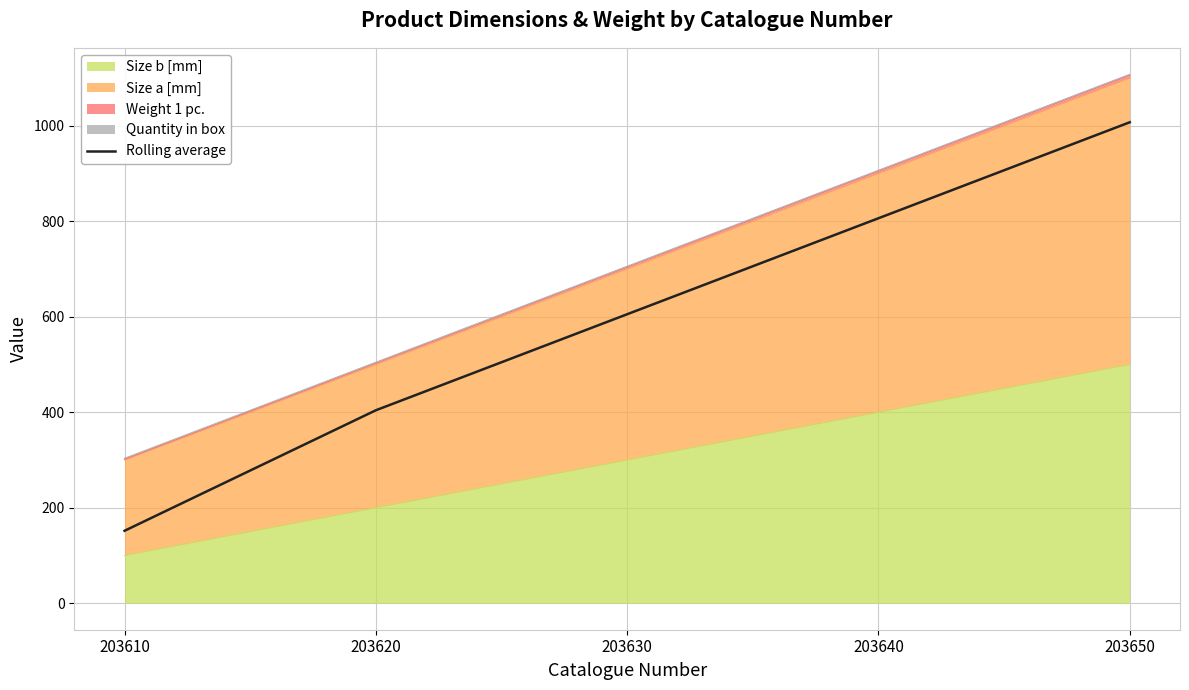

Which category has the highest value across all series?

203650